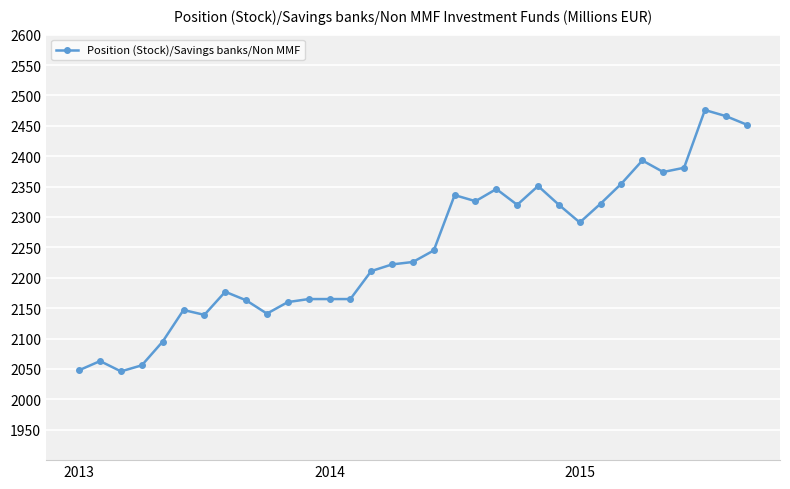

What is the average value?

2247